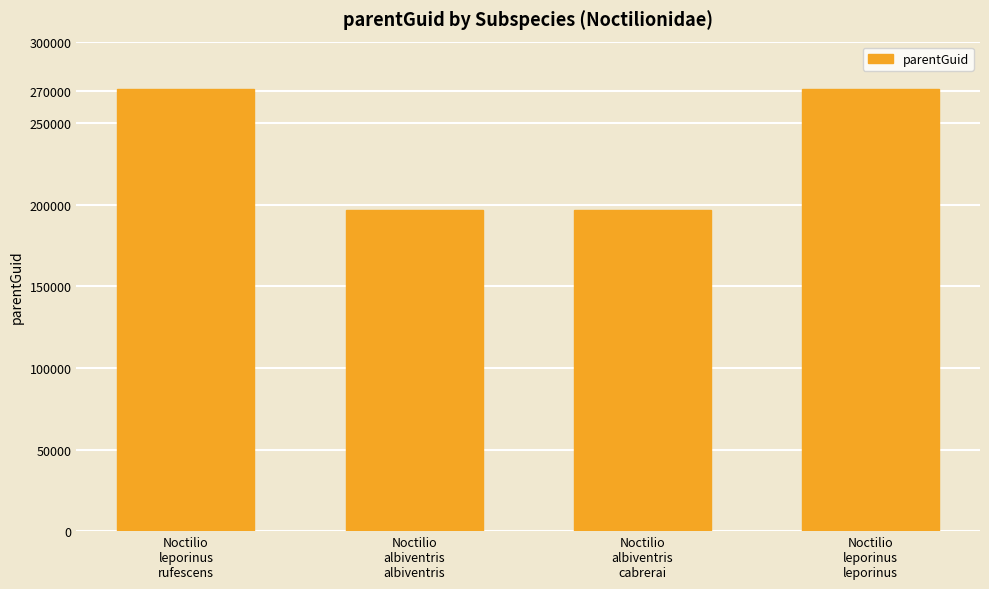

Does the chart contain any negative values?

No